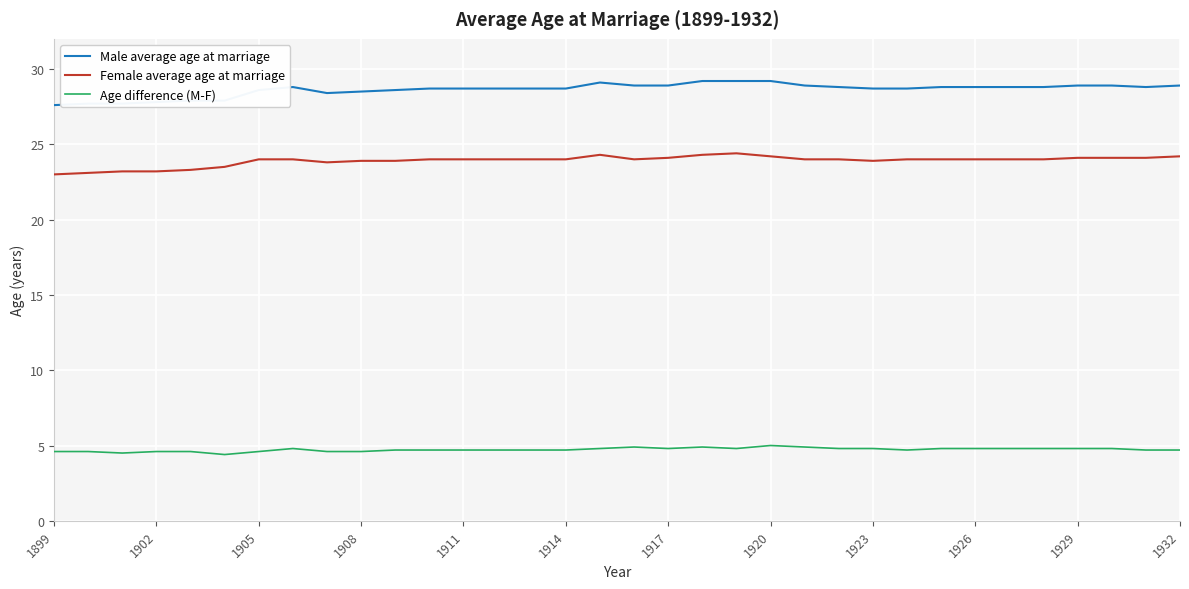

Which series has the largest total across all categories?

Male average age at marriage